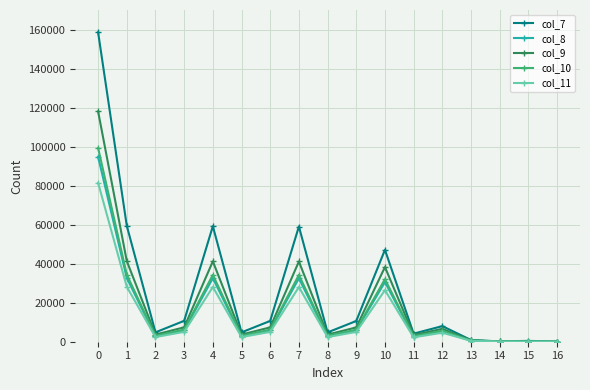

List the series in order of their peak value, lowest first.

col_11, col_8, col_10, col_9, col_7